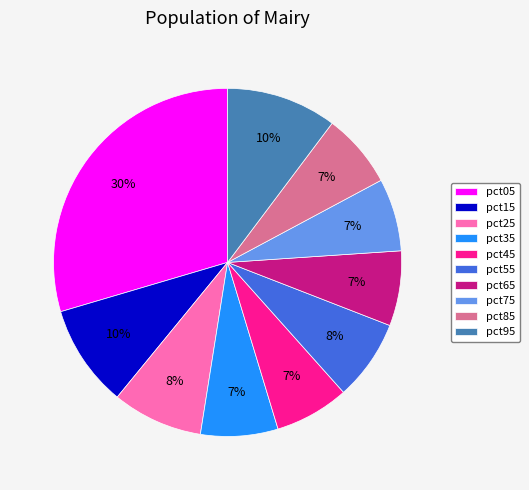

Combined, do pct85 and pct25 account for over 50%?

No